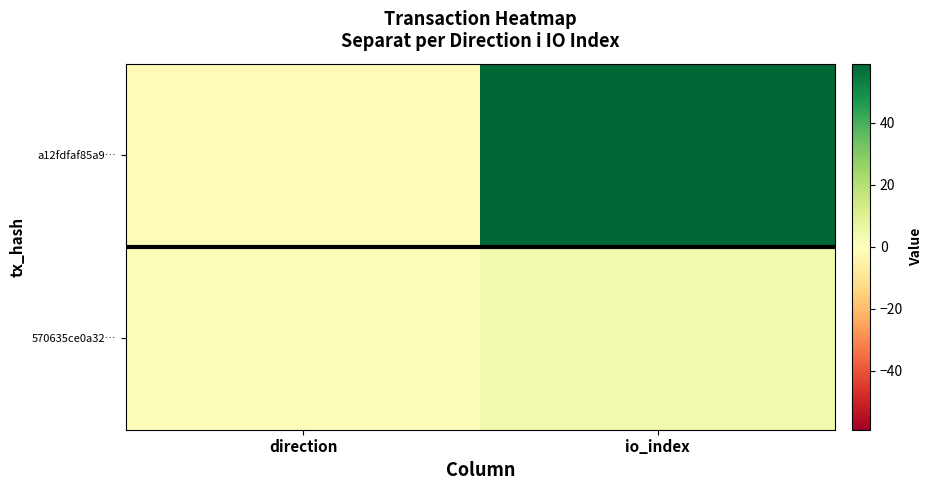

At how many categories does at least one series exceed 30?

1